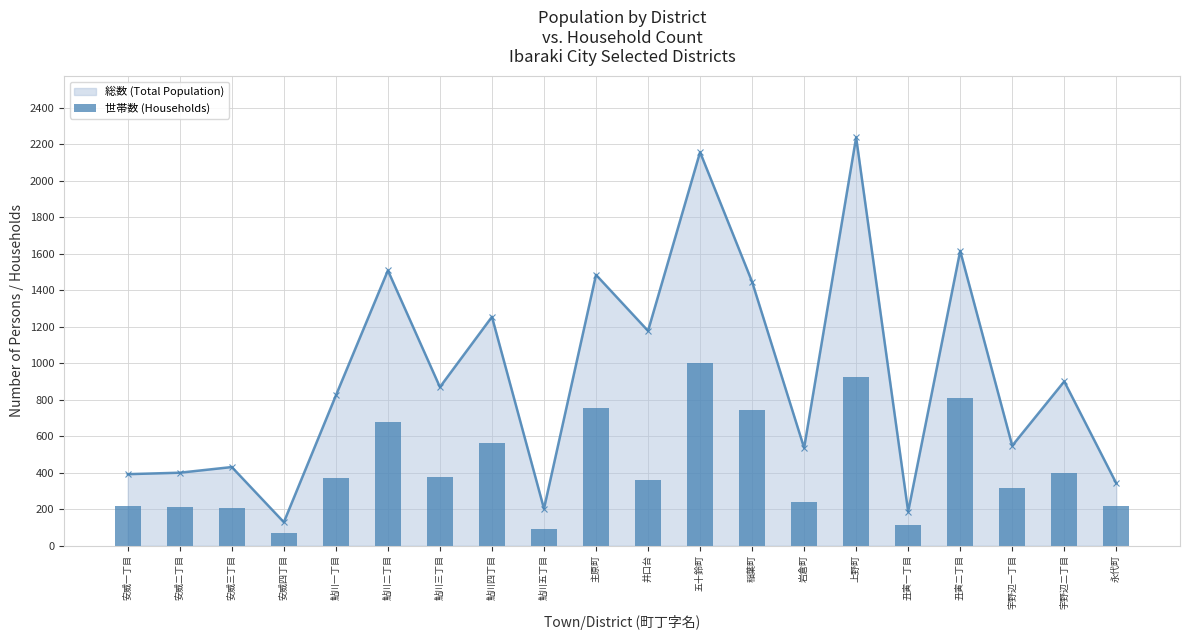

What is the minimum value shown in the chart?

71